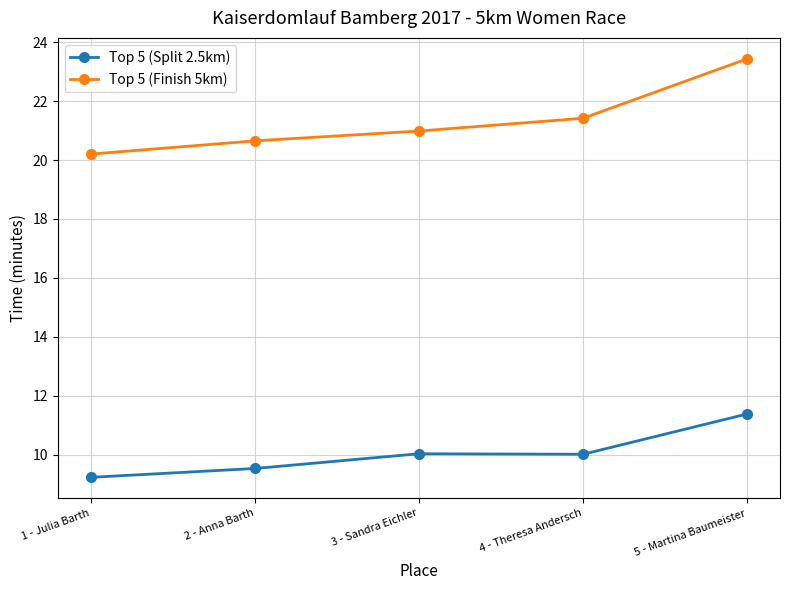

Which series has the largest range (max minus min)?

Top 5 (Finish 5km)